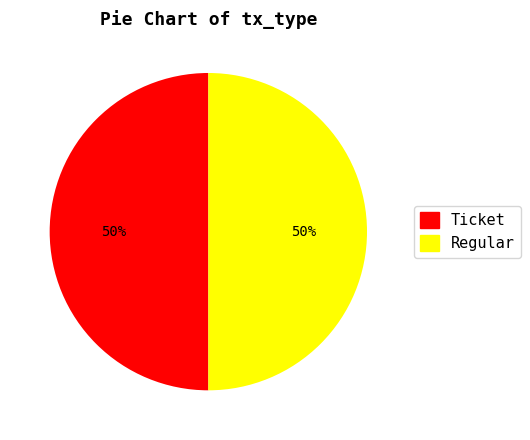

To the nearest percent, what is the average slice percentage?

50%